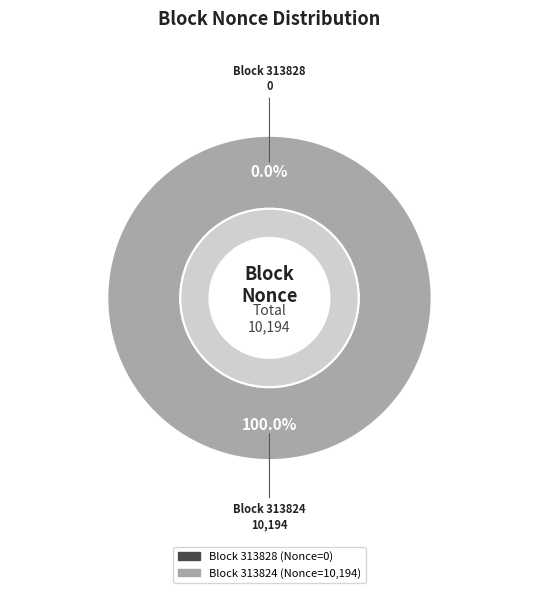

Is there any slice that represents more than half of the pie?

Yes